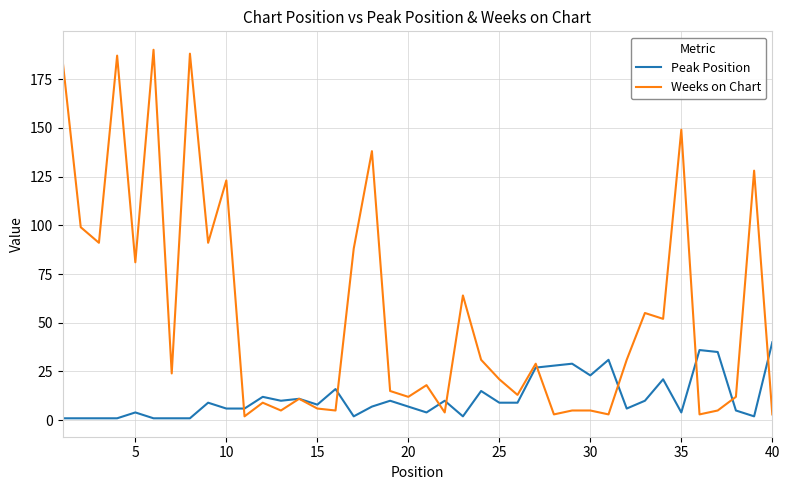

Which series has the largest total across all categories?

Weeks on Chart